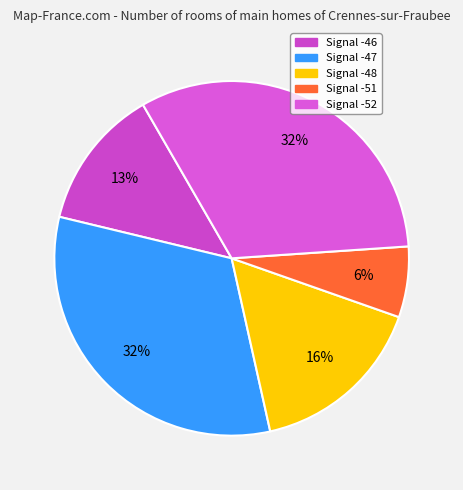

Is there any slice that represents more than half of the pie?

No